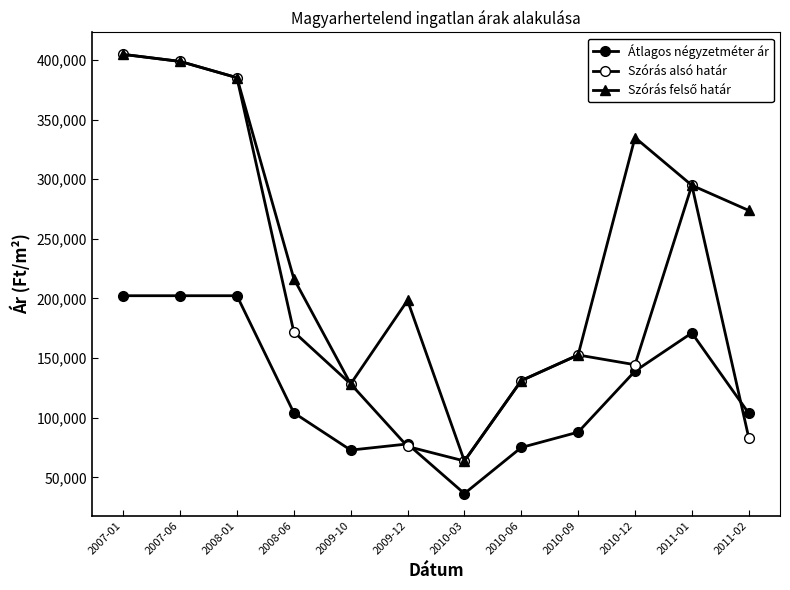

What is the total value across all series at 2010-12?

618440